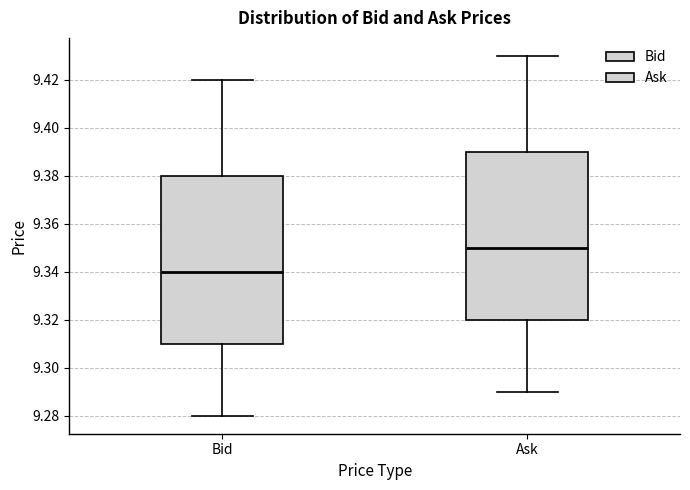

Which box's median line is the highest?

Ask